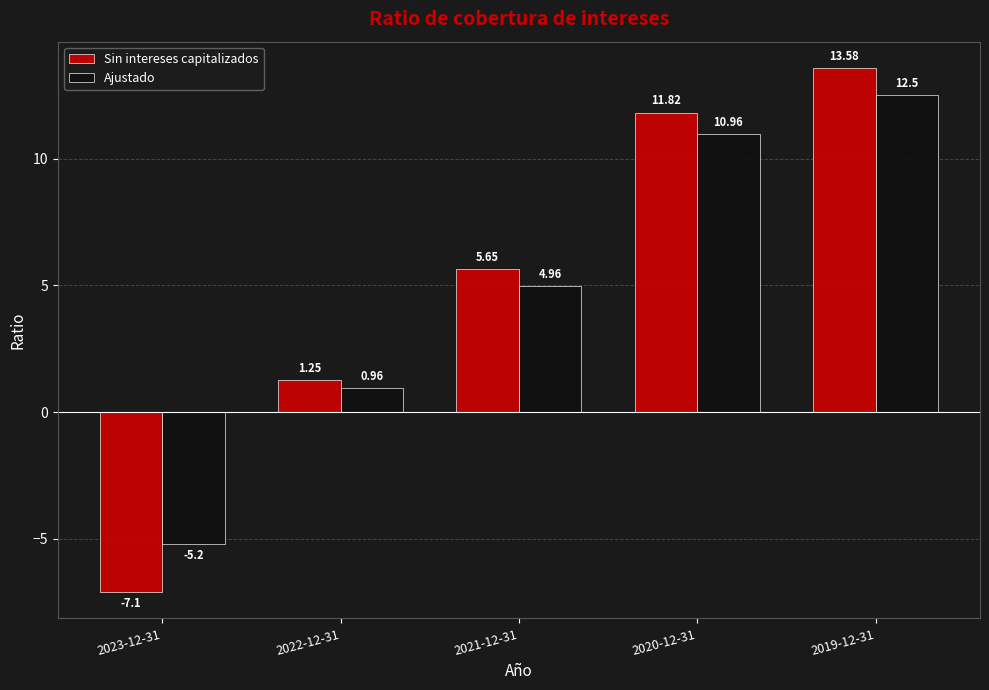

What is the spread (max minus min) of values at 2022-12-31?

0.3